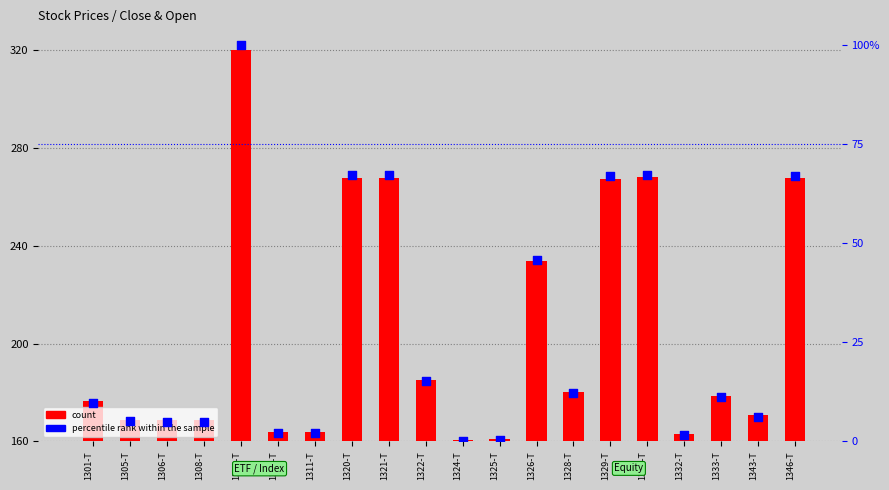

At which category is the sum across all series the highest?

1309-T